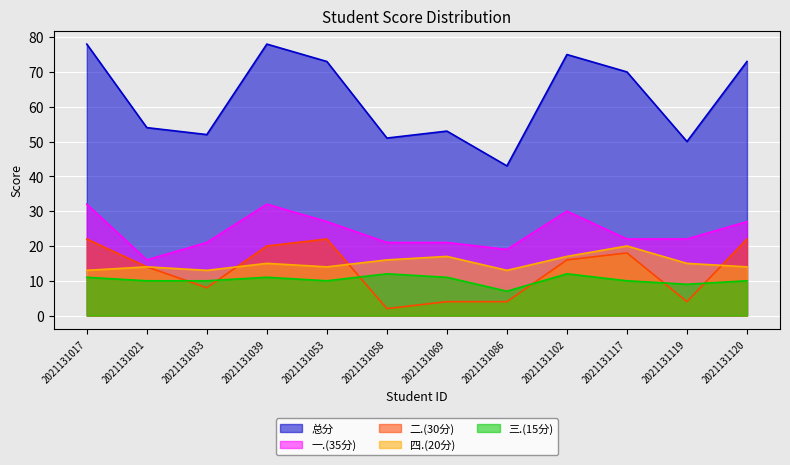

Rank the categories by 二.(30分) value from lowest to highest.

2021131058, 2021131069, 2021131086, 2021131119, 2021131033, 2021131021, 2021131102, 2021131117, 2021131039, 2021131017, 2021131053, 2021131120